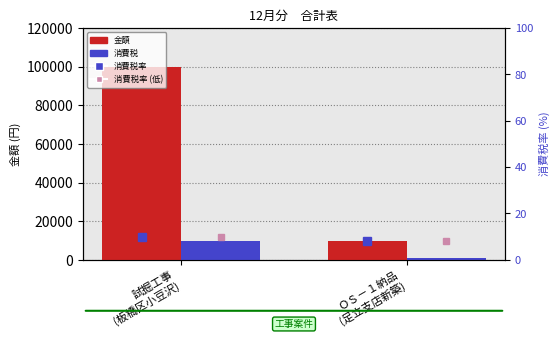

What is the sum of the 金額 values at 試掘工事
(板橋区小豆沢) and ＯＳ－１納品
(足立支店新築)?

110000